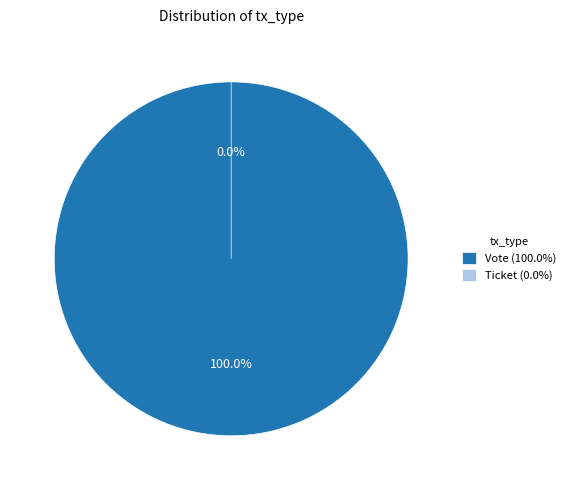

Which has a higher value, Ticket (io_index=0) or Vote (io_index=1)?

Vote (io_index=1)